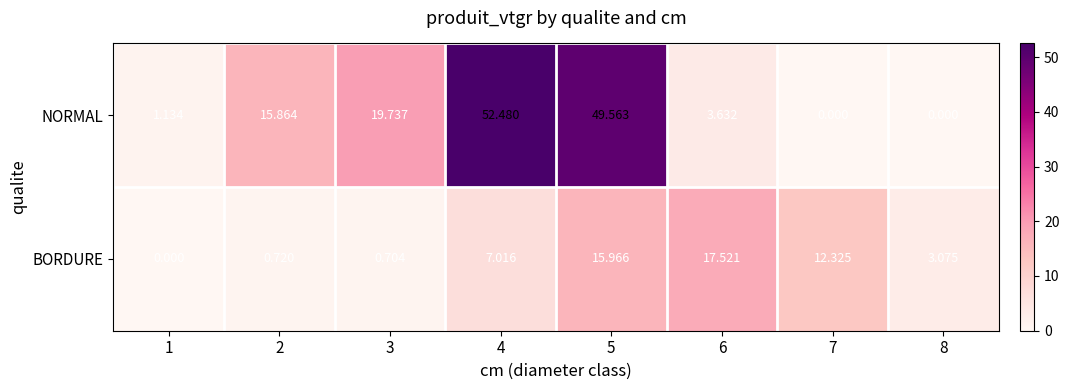

List the series in order of their peak value, lowest first.

BORDURE, NORMAL